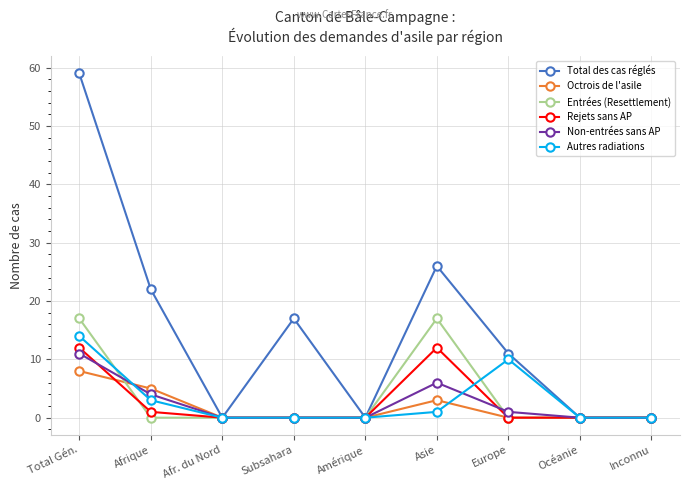

Is it true that Total des cas réglés equals -29 at Océanie?

False